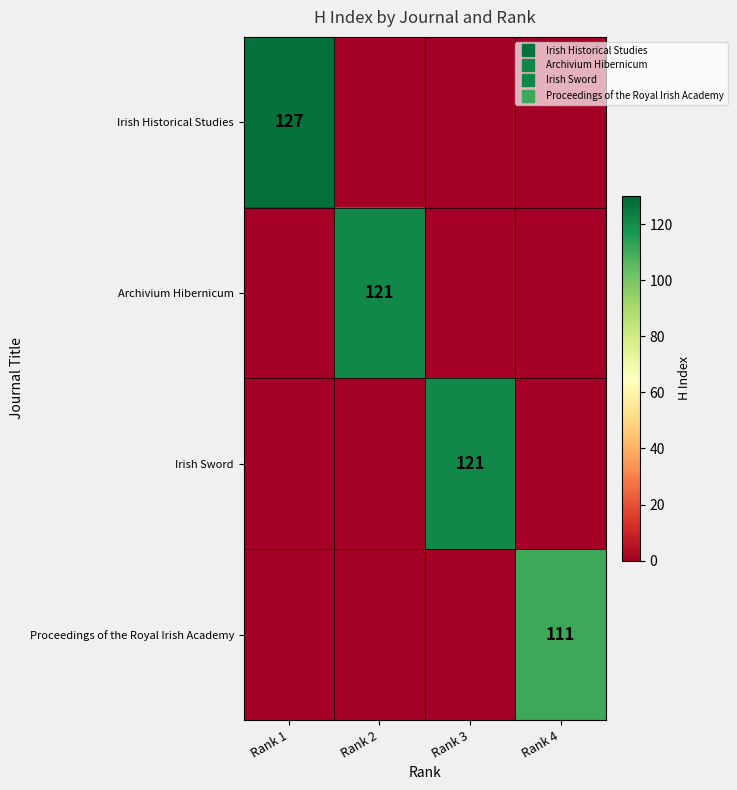

What is the spread (max minus min) of values at Rank 2?

121